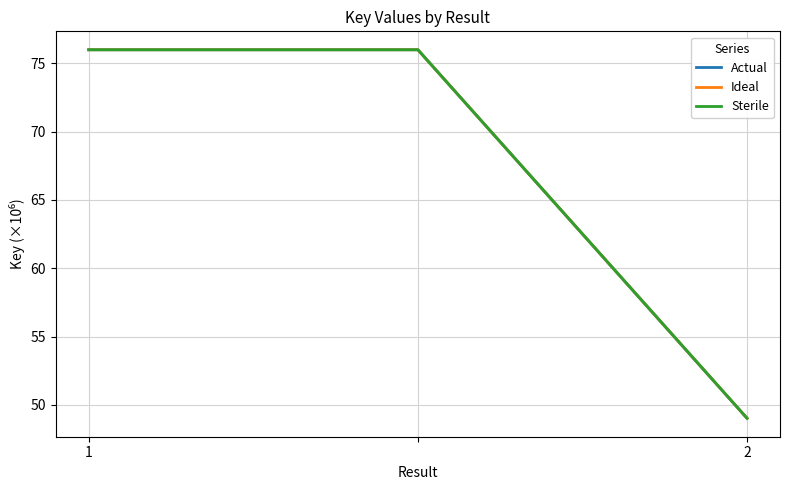

Which series has the largest total across all categories?

Actual